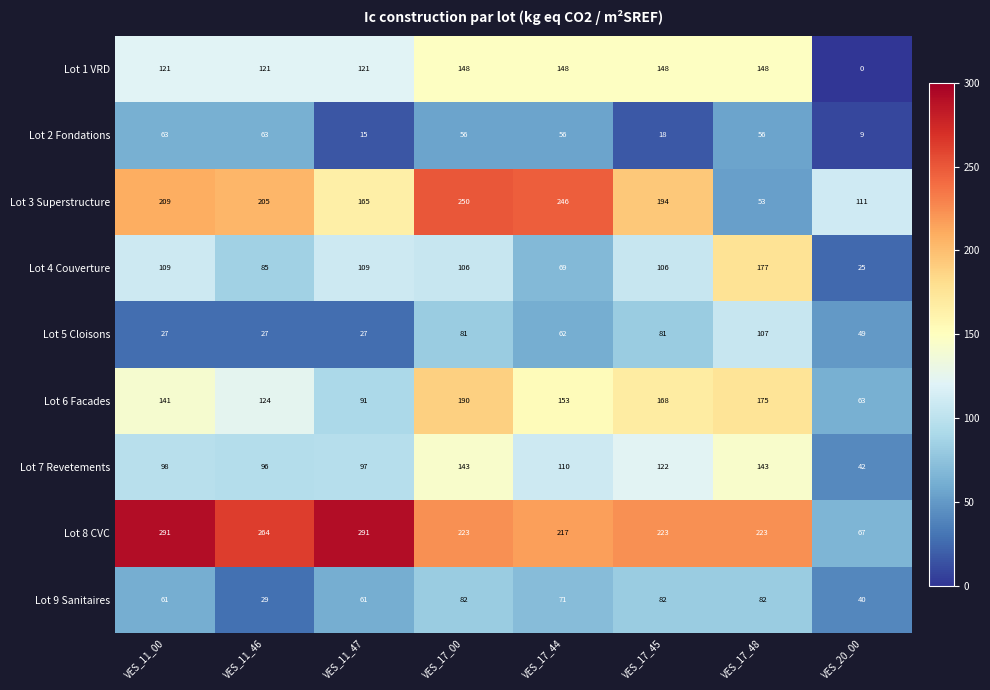

The value of Lot 3 Superstructure at VES_11_47 is 165. True or false?

True